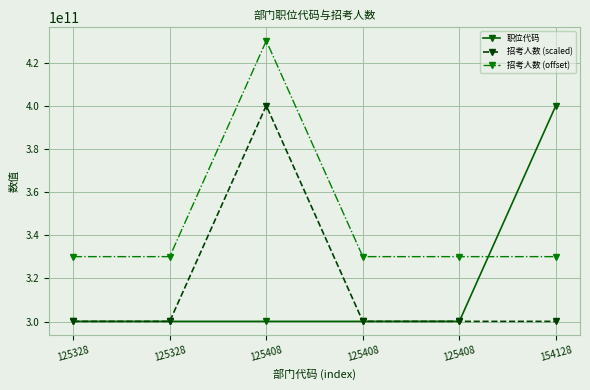

What is the difference between the 职位代码 values at 125408 and 125408?

3.0